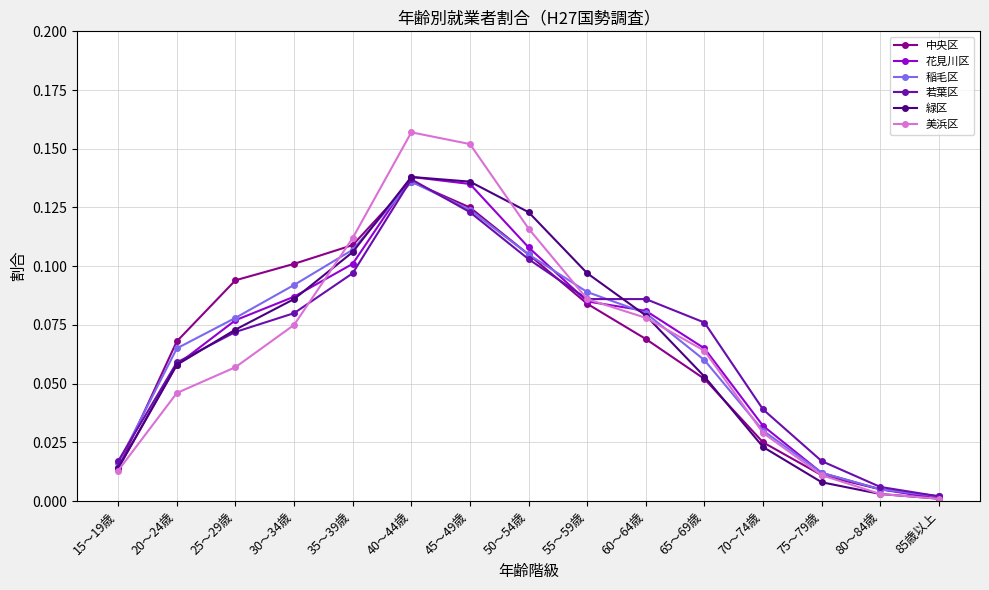

How many interior local peaks does the 緑区 series have?

1